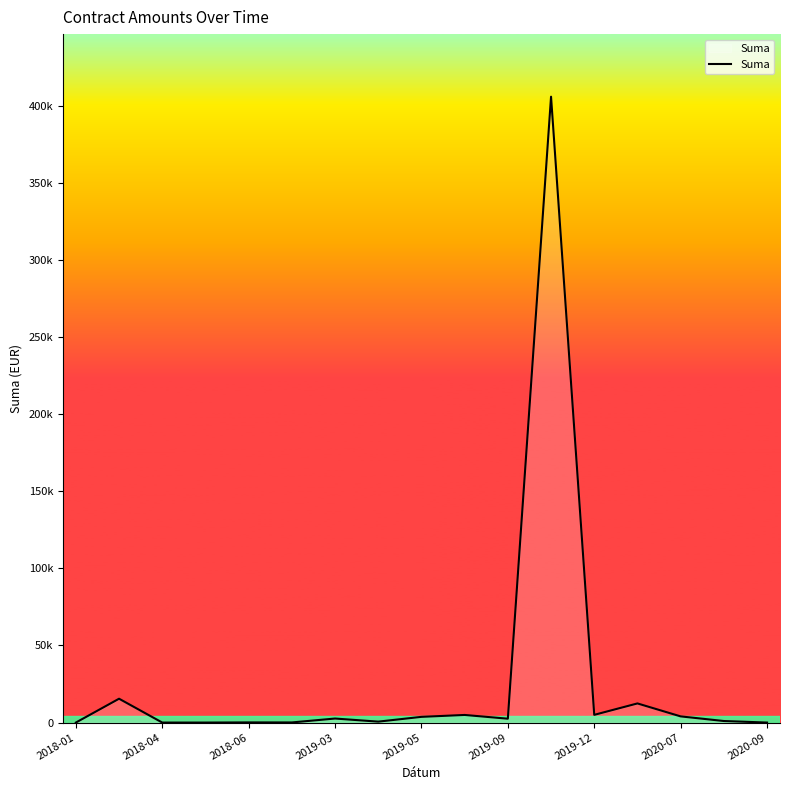

What is the value of the 2nd point from the left?

15450.0